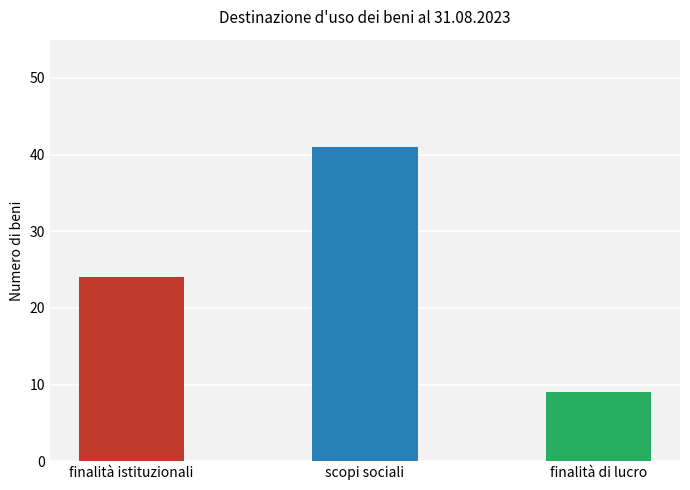

What is the ratio of the value at finalità istituzionali to the value at finalità di lucro?

2.7